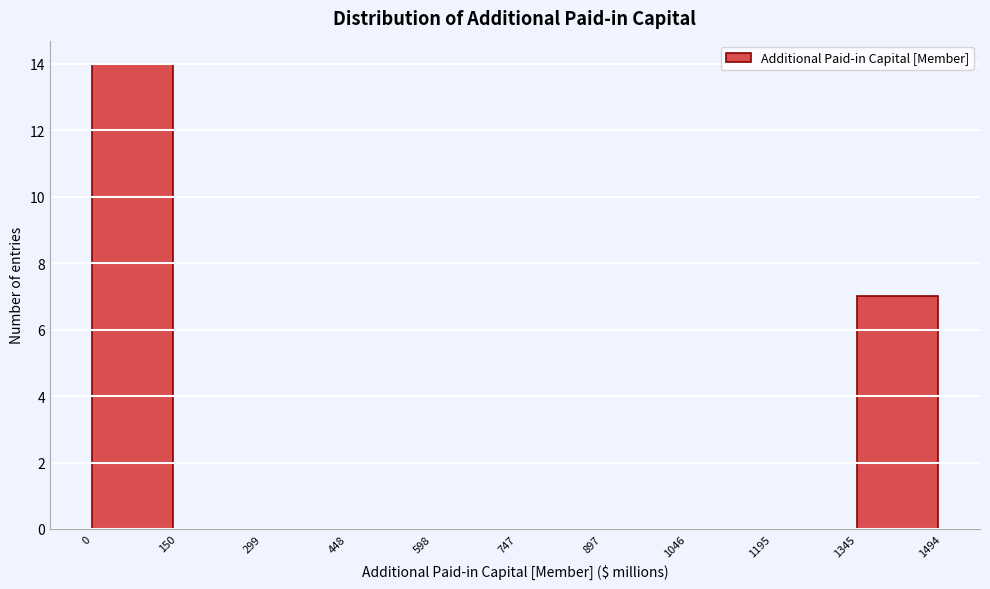

Over which range of the x-axis is the bar tallest?

0 to 150